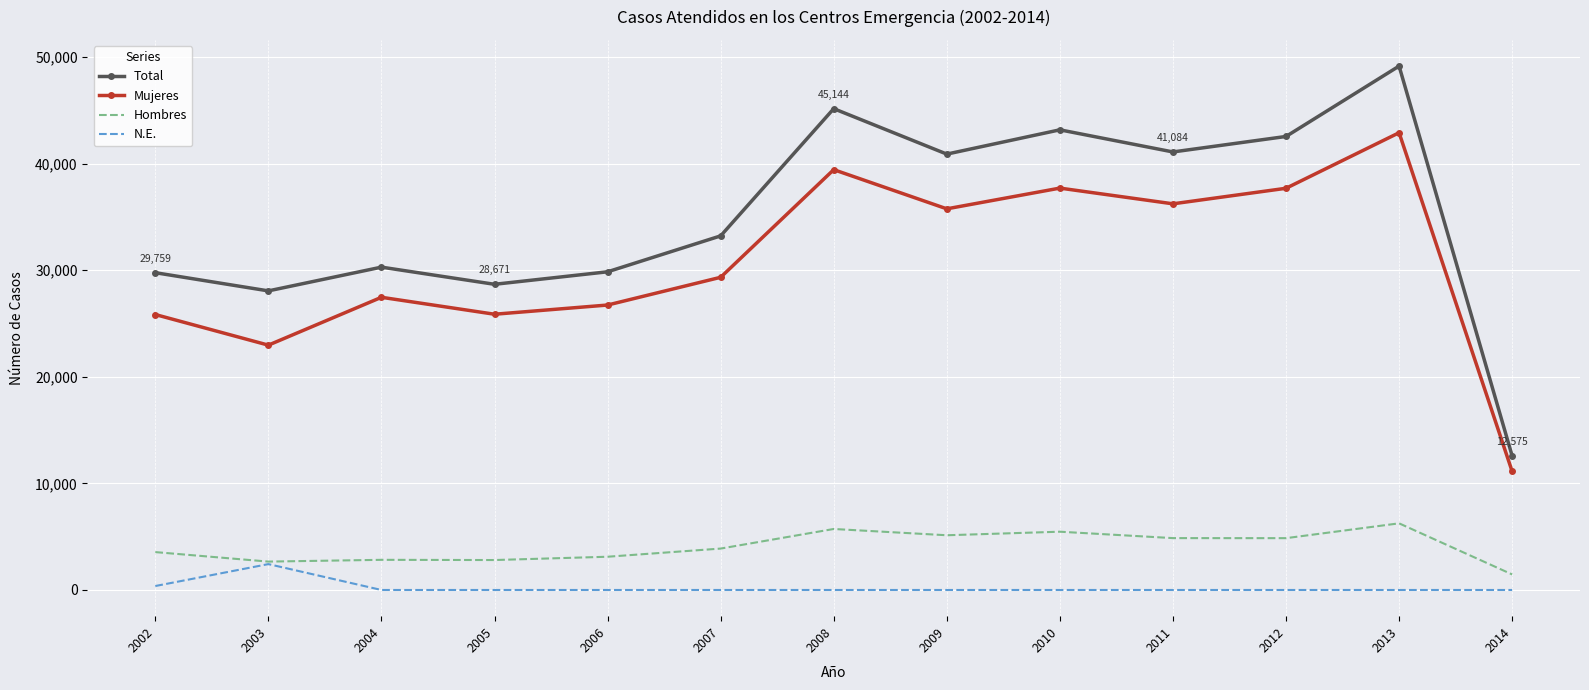

Which series has the largest range (max minus min)?

Total